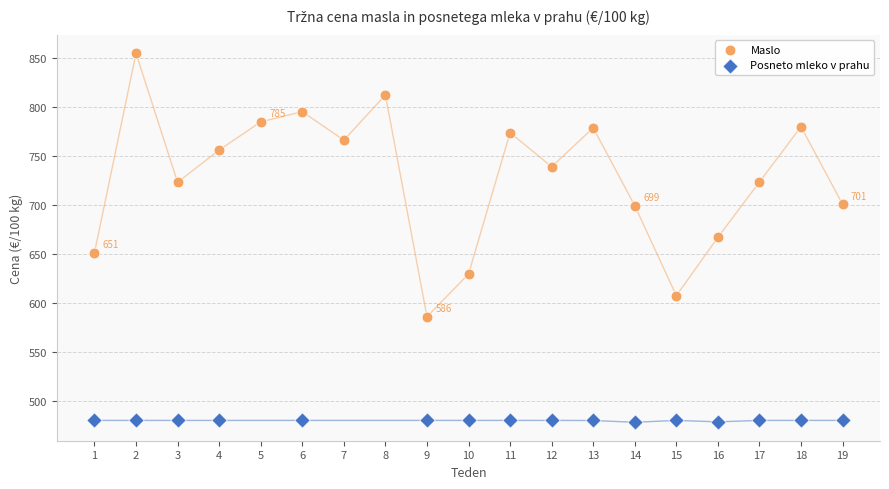

Which series reaches the minimum Y coordinate?

Posneto mleko v prahu